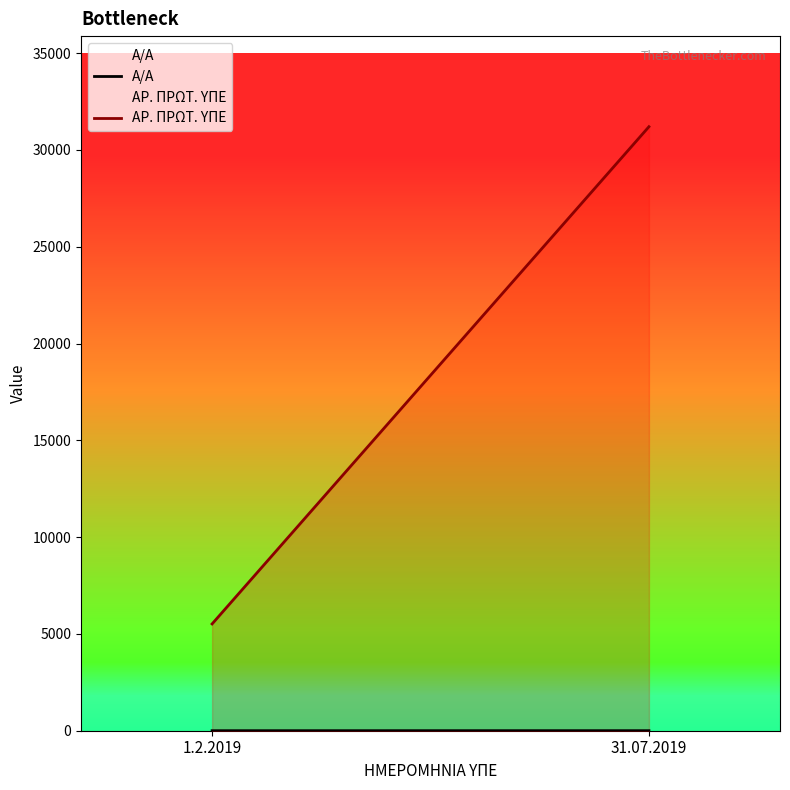

Is the value of ΑΡ. ΠΡΩΤ. ΥΠΕ at 1.2.2019 greater than the value of Α/Α at 1.2.2019?

Yes